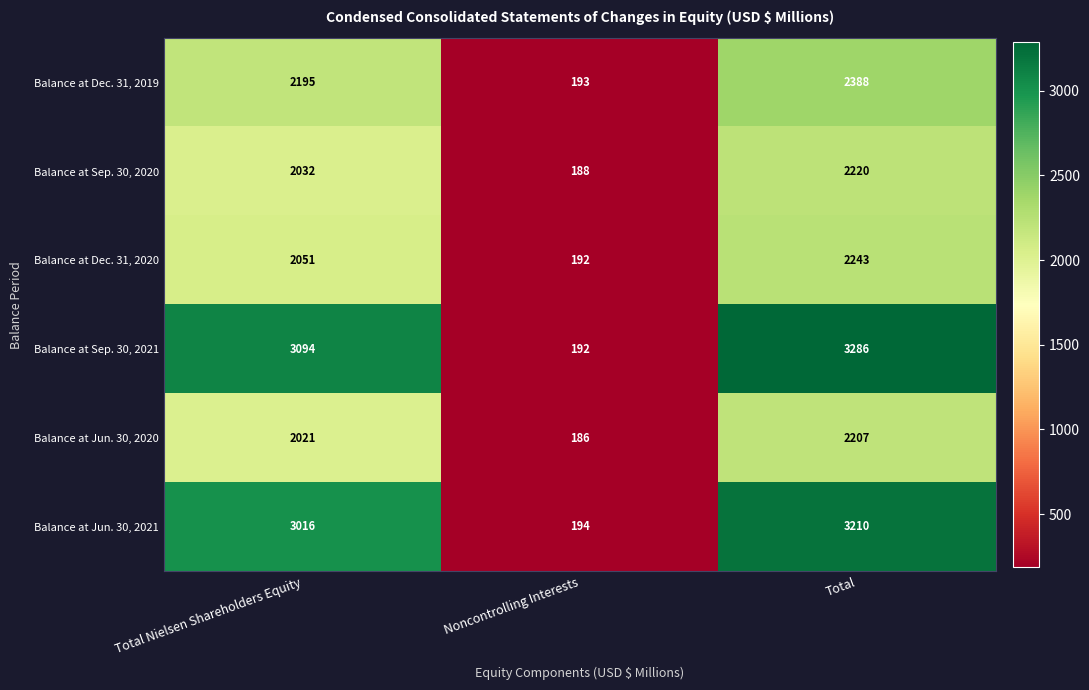

The value of Balance at Jun. 30, 2021 at Total is 1323. True or false?

False